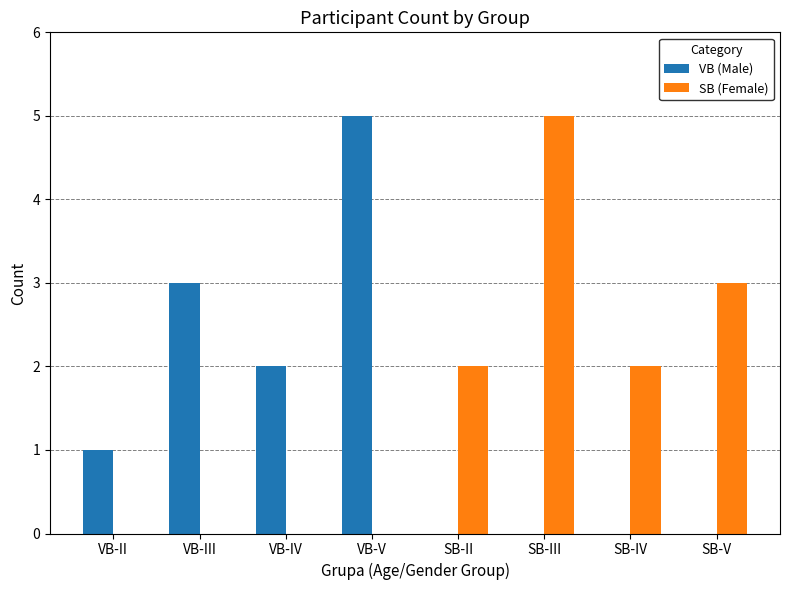

What is the total value across all series at SB-V?

3